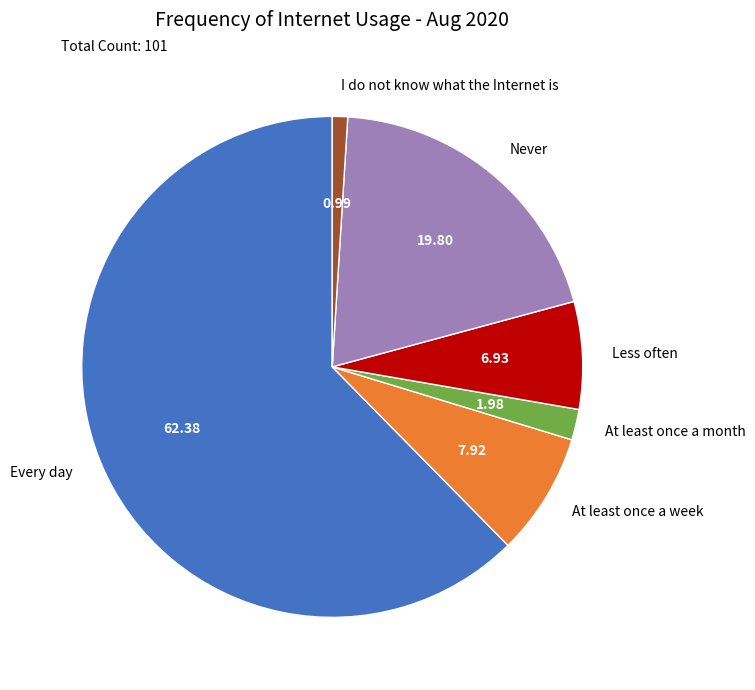

Rank the categories by value from highest to lowest.

Every day, Never, At least once a week, Less often, At least once a month, I do not know what the Internet is